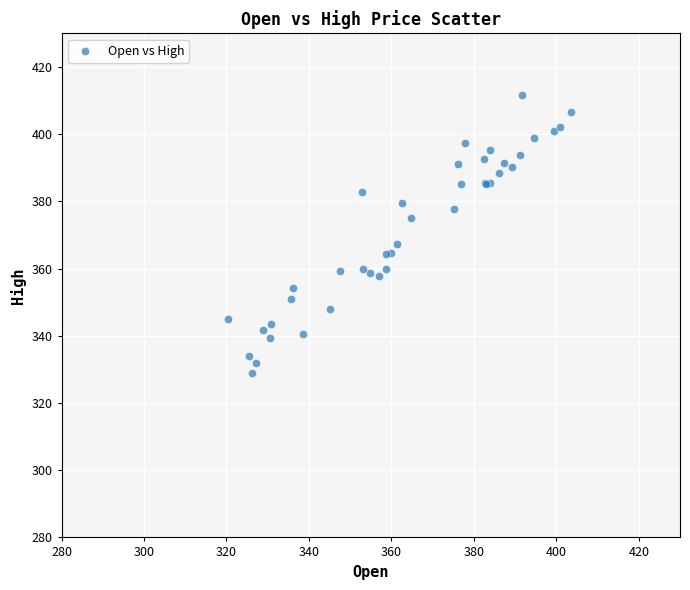

What Y value in the scatter plot is closest to 370?

367.2